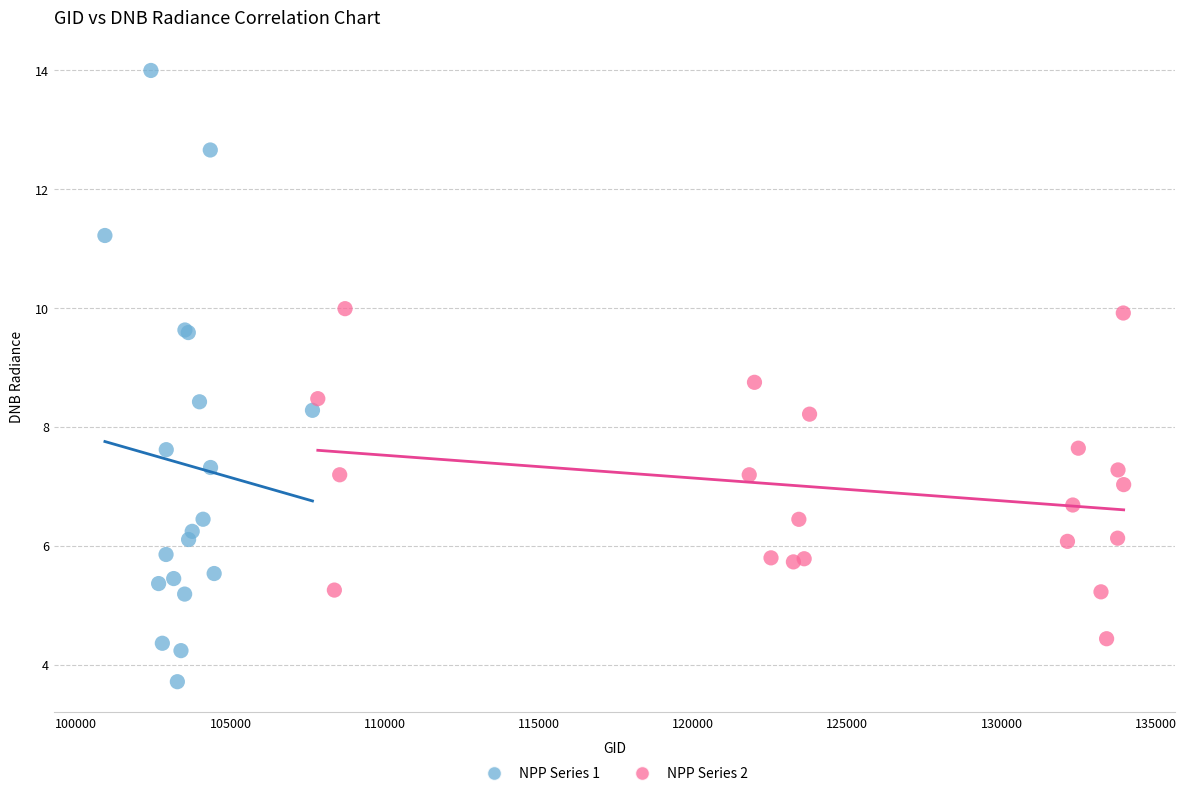

Which series reaches the minimum Y coordinate?

NPP Series 1